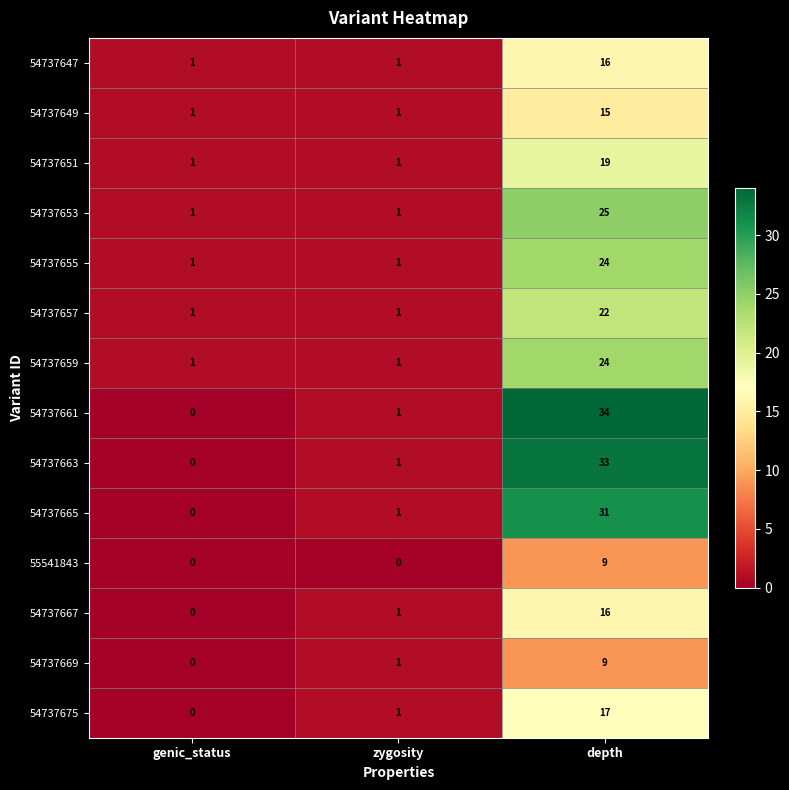

What value does the 54737667 series have at depth, to the nearest 5?

15